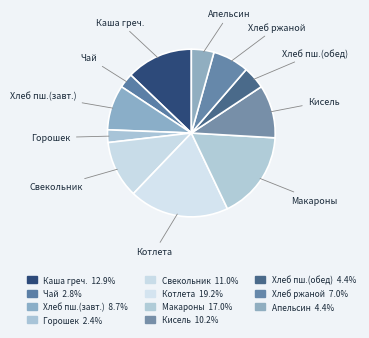

Approximately how many times larger is the value at Апельсин compared to Макароны?

0.3